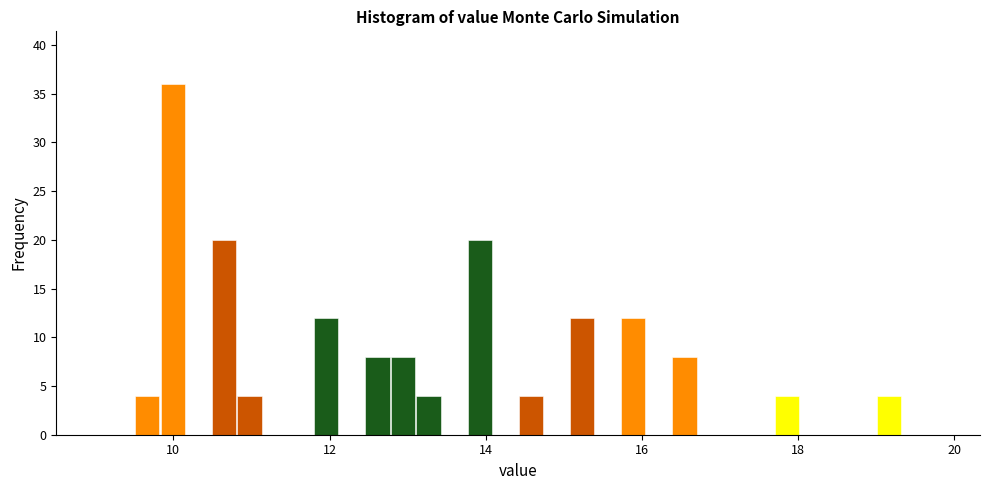

Around what value on the x-axis is the tallest bar? Give the approximate position of its centre, as read against the axis.

10.0